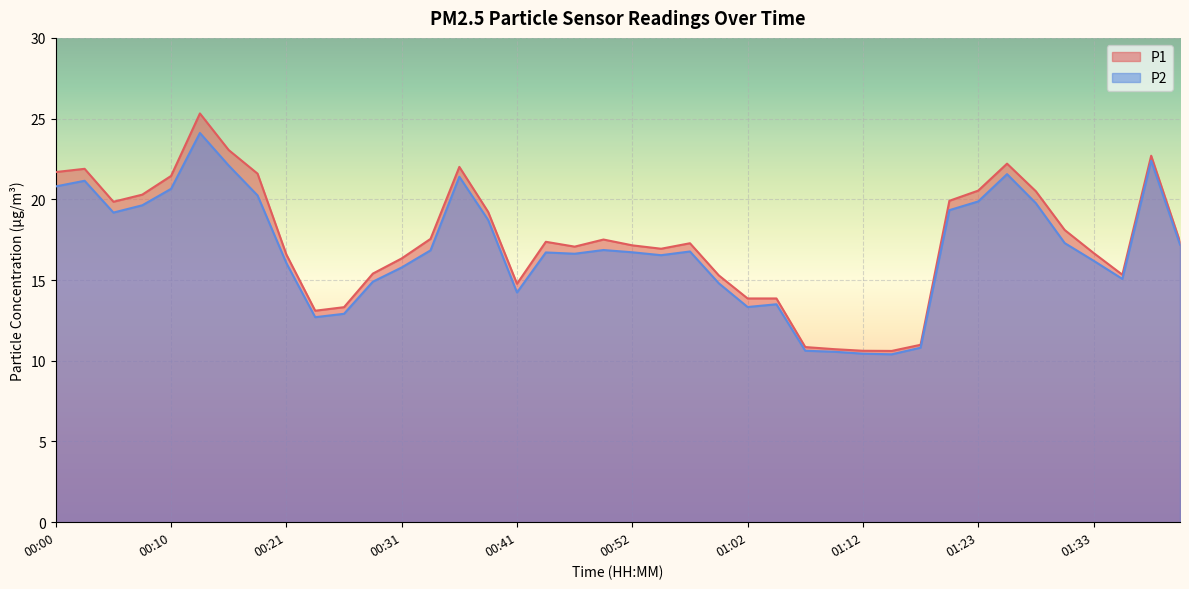

At which category is the sum across all series the highest?

00:13